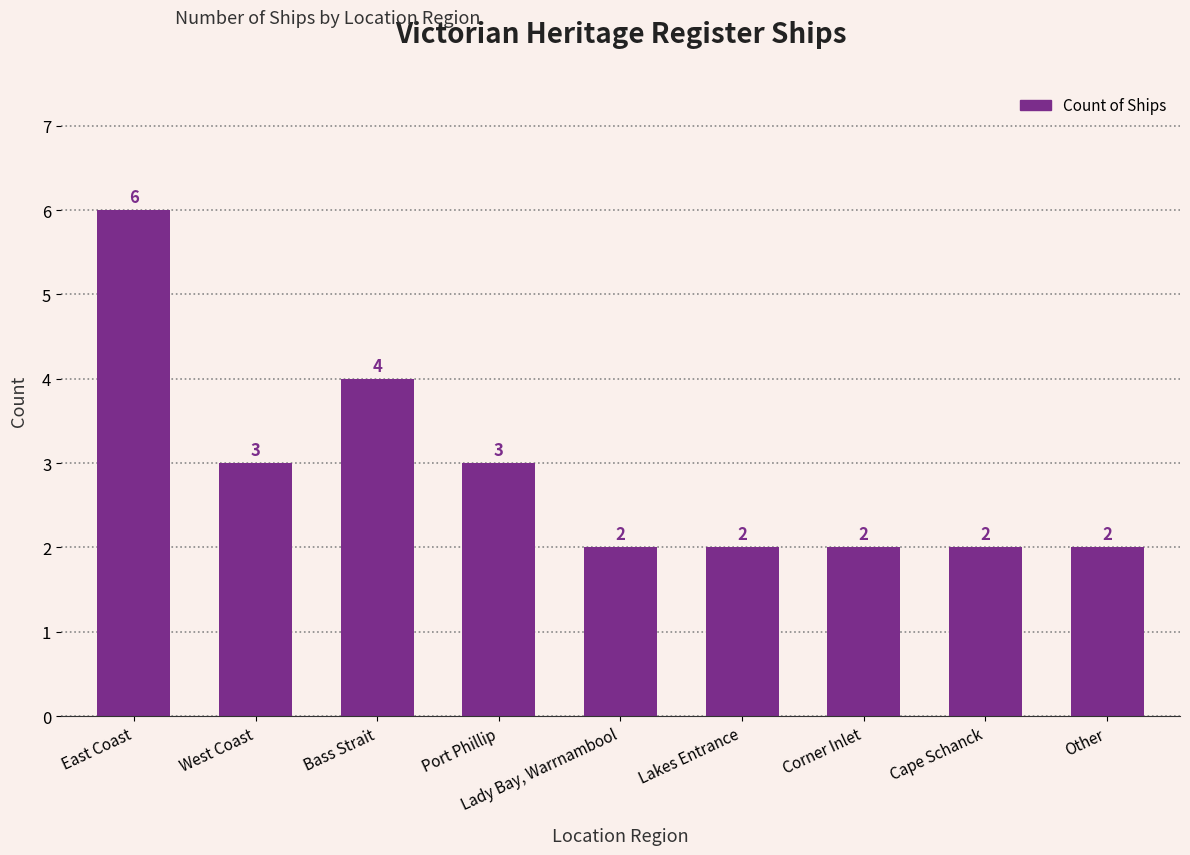

Reading left to right, transcribe all the data shown in this chart.

East Coast=6	West Coast=3	Bass Strait=4	Port Phillip=3	Lady Bay, Warrnambool=2	Lakes Entrance=2	Corner Inlet=2	Cape Schanck=2	Other=2